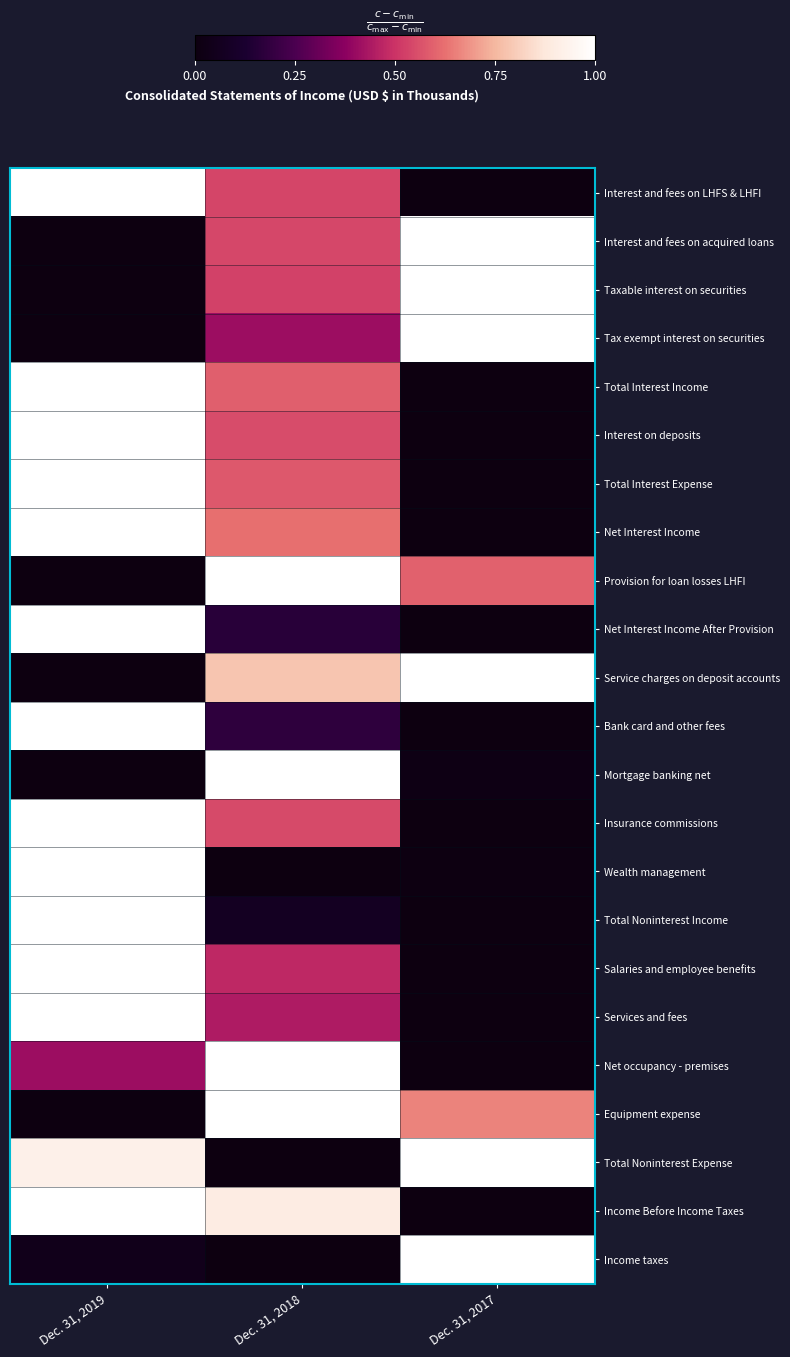

At how many categories does at least one series exceed 0?

3